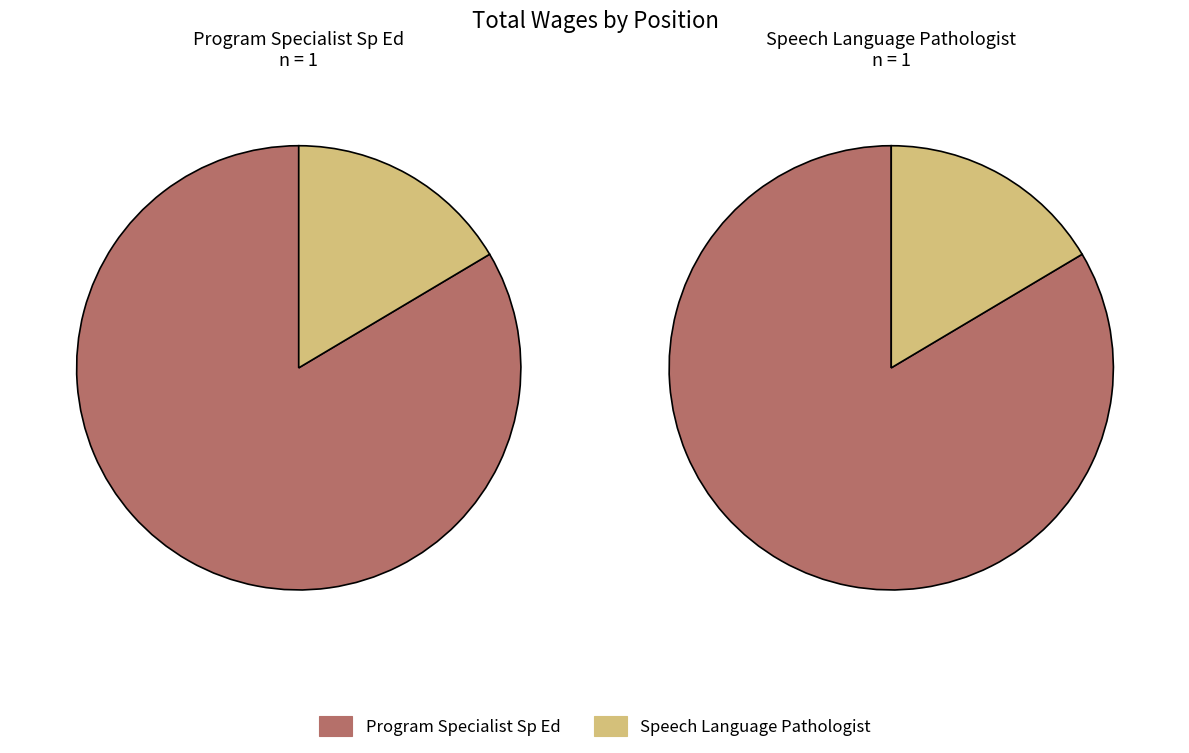

To the nearest percent, what is the difference between the largest and smallest slice percentages?

67%